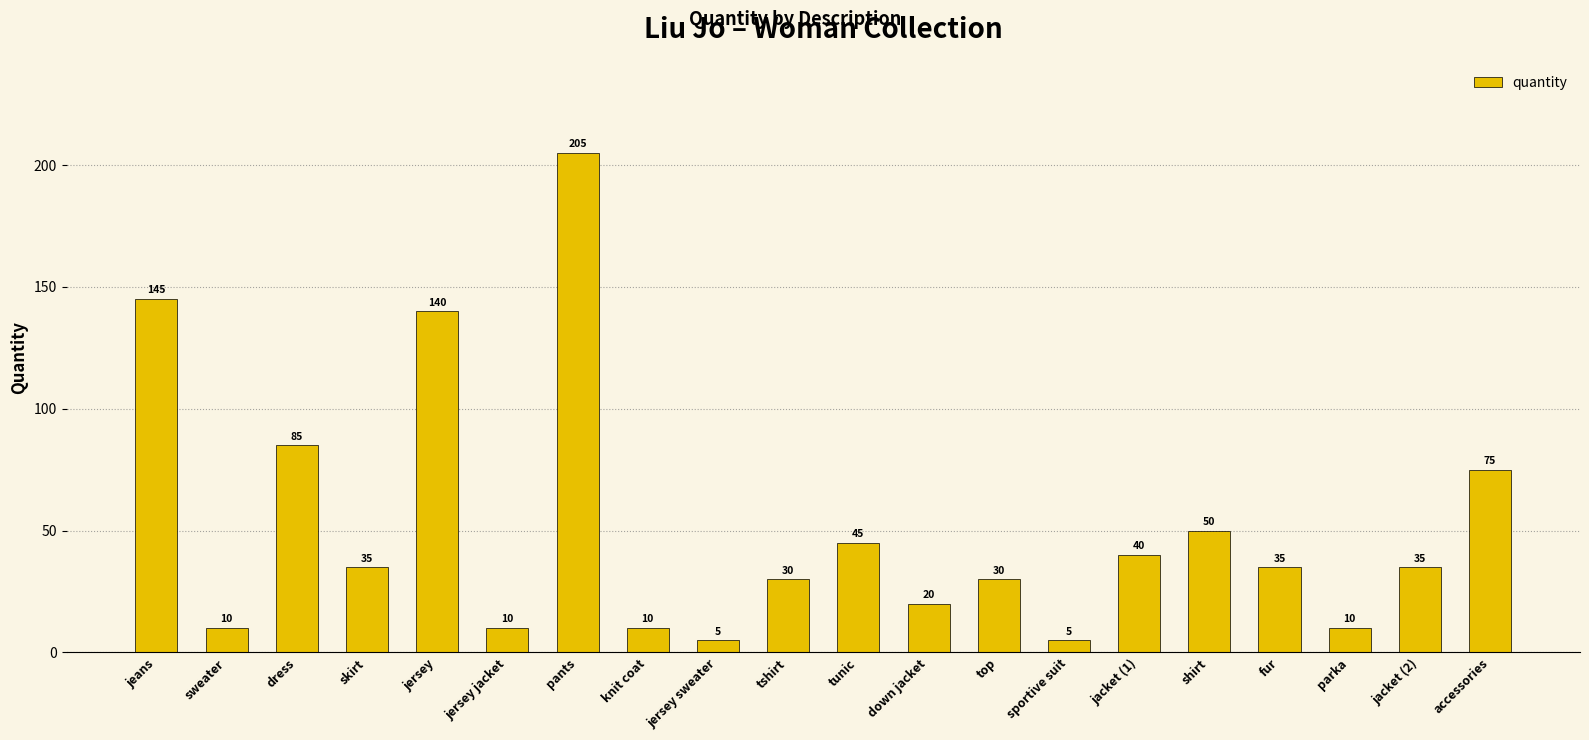

What is the value of the 12th bar from the left?

20